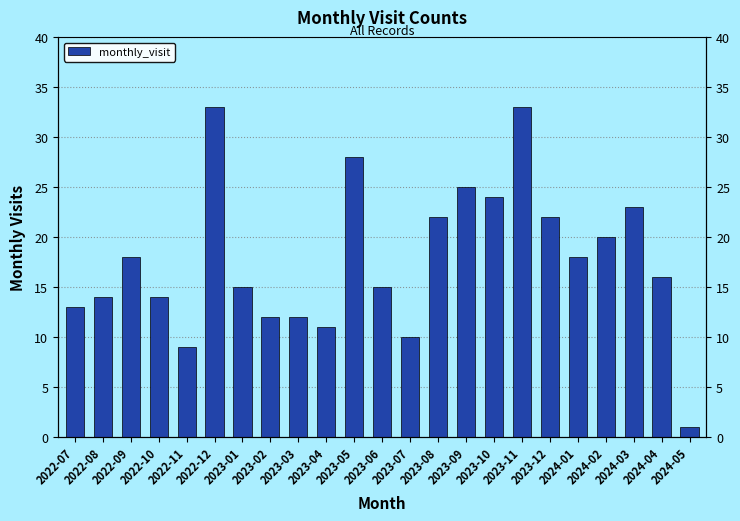

How many data points are less than 16?

11